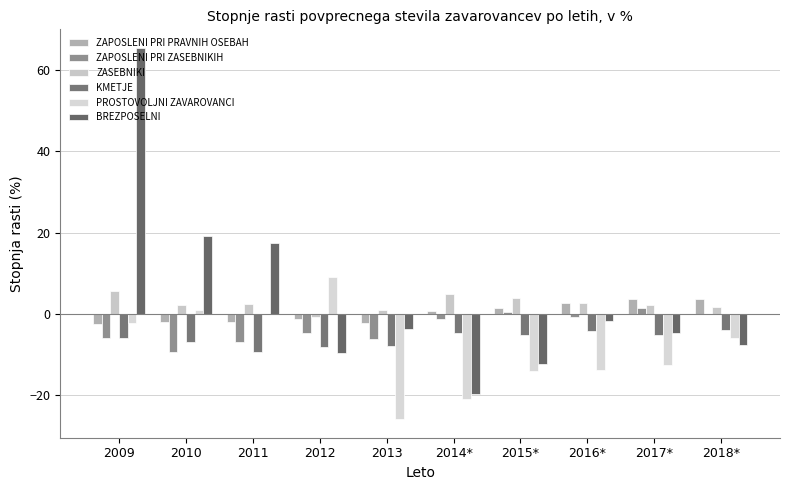

What is the difference between the ZASEBNIKI values at 2018* and 2014*?

3.0